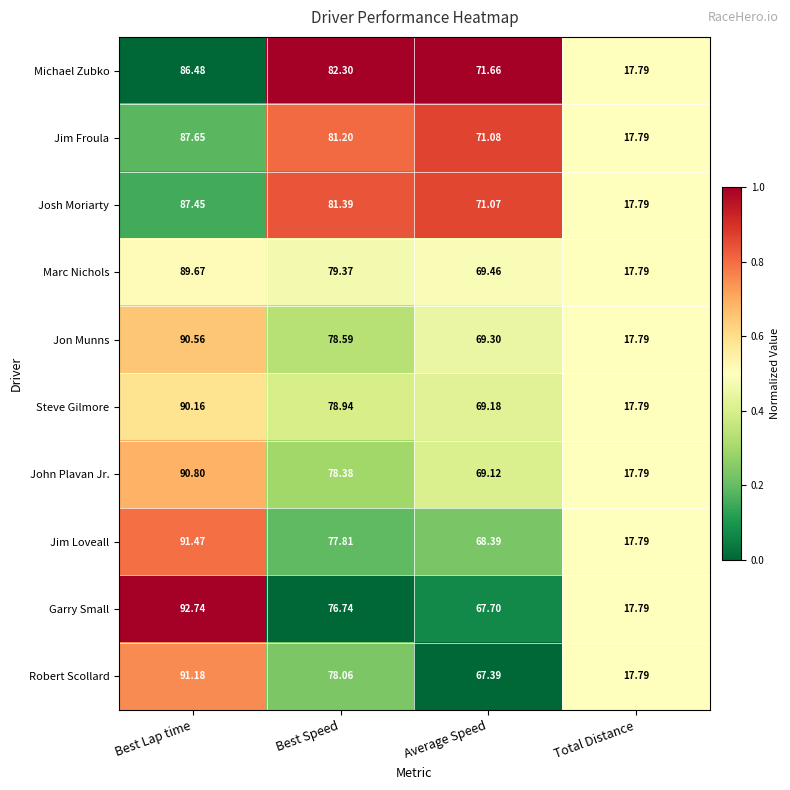

List the series in order of their peak value, highest first.

Garry Small, Jim Loveall, Robert Scollard, John Plavan Jr., Jon Munns, Steve Gilmore, Marc Nichols, Jim Froula, Josh Moriarty, Michael Zubko